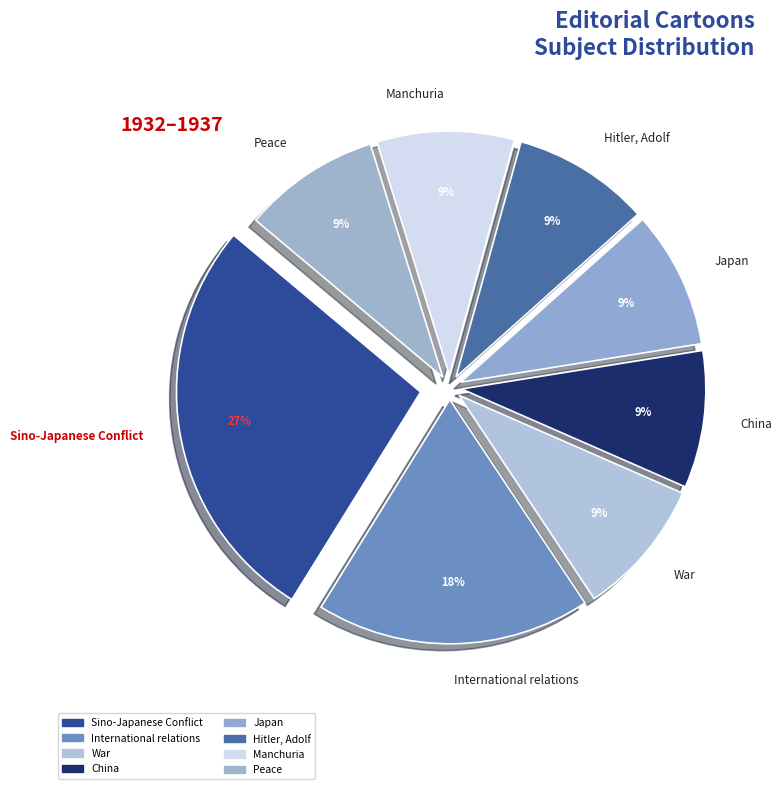

To the nearest percent, what portion does Sino-Japanese Conflict represent?

27%